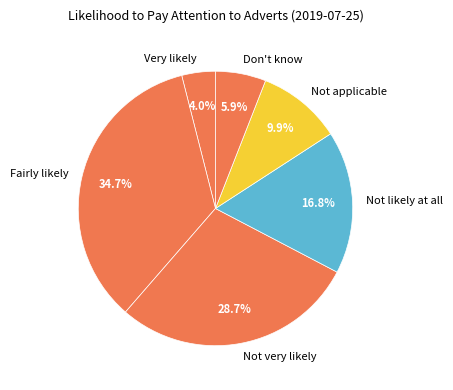

Rank the categories by value from lowest to highest.

Very likely, Don't know, Not applicable, Not likely at all, Not very likely, Fairly likely